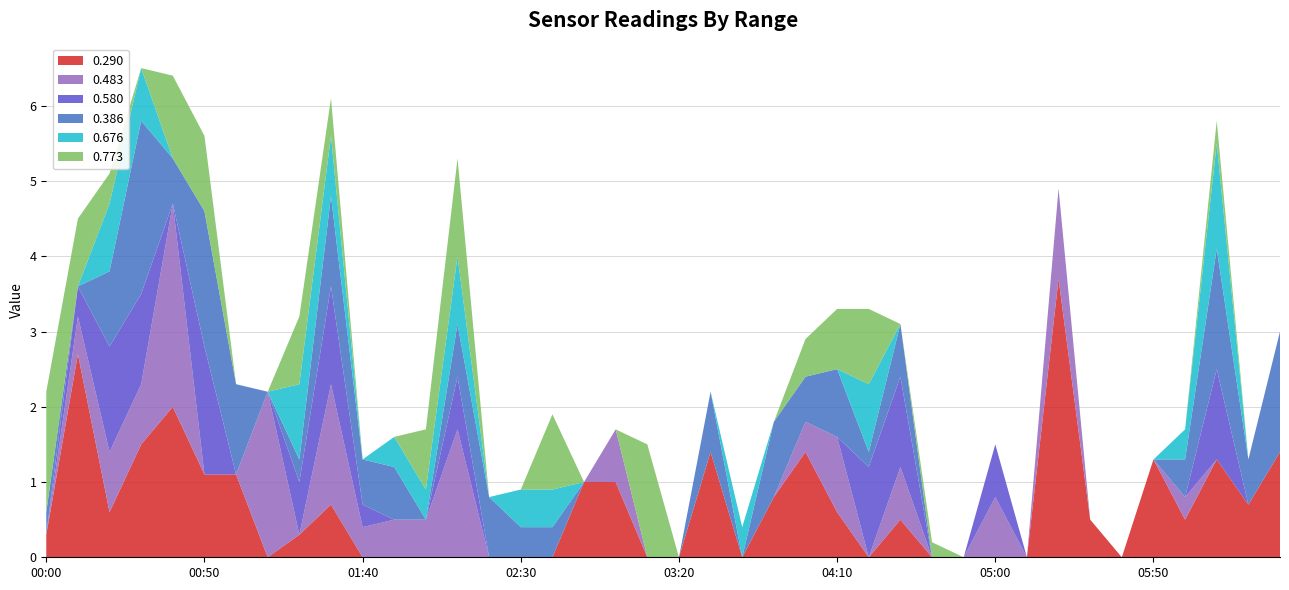

Reading left to right, extract all data points from this chart.

0.290: 2003/09/23 00:00=0.3	2003/09/23 00:10=2.7	2003/09/23 00:20=0.6	2003/09/23 00:30=1.5	2003/09/23 00:40=2.0	2003/09/23 00:50=1.1	2003/09/23 01:00=1.1	2003/09/23 01:10=0.0	2003/09/23 01:20=0.3	2003/09/23 01:30=0.7	2003/09/23 01:40=0.0	2003/09/23 01:50=0.0	2003/09/23 02:00=0.0	2003/09/23 02:10=0.0	2003/09/23 02:20=0.0	2003/09/23 02:30=0.0	2003/09/23 02:40=0.0	2003/09/23 02:50=1.0	2003/09/23 03:00=1.0	2003/09/23 03:10=0.0	2003/09/23 03:20=0.0	2003/09/23 03:30=1.4	2003/09/23 03:40=0.0	2003/09/23 03:50=0.8	2003/09/23 04:00=1.4	2003/09/23 04:10=0.6	2003/09/23 04:20=0.0	2003/09/23 04:30=0.5	2003/09/23 04:40=0.0	2003/09/23 04:50=0.0	2003/09/23 05:00=0.0	2003/09/23 05:10=0.0	2003/09/23 05:20=3.7	2003/09/23 05:30=0.5	2003/09/23 05:40=0.0	2003/09/23 05:50=1.3	2003/09/23 06:00=0.5	2003/09/23 06:10=1.3	2003/09/23 06:20=0.7	2003/09/23 06:30=1.4
0.483: 2003/09/23 00:00=0.0	2003/09/23 00:10=0.5	2003/09/23 00:20=0.8	2003/09/23 00:30=0.8	2003/09/23 00:40=2.7	2003/09/23 00:50=0.0	2003/09/23 01:00=0.0	2003/09/23 01:10=2.2	2003/09/23 01:20=0.0	2003/09/23 01:30=1.6	2003/09/23 01:40=0.4	2003/09/23 01:50=0.5	2003/09/23 02:00=0.5	2003/09/23 02:10=1.7	2003/09/23 02:20=0.0	2003/09/23 02:30=0.0	2003/09/23 02:40=0.0	2003/09/23 02:50=0.0	2003/09/23 03:00=0.7	2003/09/23 03:10=0.0	2003/09/23 03:20=0.0	2003/09/23 03:30=0.0	2003/09/23 03:40=0.0	2003/09/23 03:50=0.0	2003/09/23 04:00=0.4	2003/09/23 04:10=1.0	2003/09/23 04:20=0.0	2003/09/23 04:30=0.7	2003/09/23 04:40=0.0	2003/09/23 04:50=0.0	2003/09/23 05:00=0.8	2003/09/23 05:10=0.0	2003/09/23 05:20=1.2	2003/09/23 05:30=0.0	2003/09/23 05:40=0.0	2003/09/23 05:50=0.0	2003/09/23 06:00=0.3	2003/09/23 06:10=0.0	2003/09/23 06:20=0.0	2003/09/23 06:30=0.0
0.580: 2003/09/23 00:00=0.0	2003/09/23 00:10=0.4	2003/09/23 00:20=1.4	2003/09/23 00:30=1.2	2003/09/23 00:40=0.0	2003/09/23 00:50=1.7	2003/09/23 01:00=0.0	2003/09/23 01:10=0.0	2003/09/23 01:20=0.7	2003/09/23 01:30=1.3	2003/09/23 01:40=0.3	2003/09/23 01:50=0.0	2003/09/23 02:00=0.0	2003/09/23 02:10=0.7	2003/09/23 02:20=0.0	2003/09/23 02:30=0.0	2003/09/23 02:40=0.0	2003/09/23 02:50=0.0	2003/09/23 03:00=0.0	2003/09/23 03:10=0.0	2003/09/23 03:20=0.0	2003/09/23 03:30=0.0	2003/09/23 03:40=0.0	2003/09/23 03:50=0.0	2003/09/23 04:00=0.0	2003/09/23 04:10=0.0	2003/09/23 04:20=1.2	2003/09/23 04:30=1.2	2003/09/23 04:40=0.0	2003/09/23 04:50=0.0	2003/09/23 05:00=0.7	2003/09/23 05:10=0.0	2003/09/23 05:20=0.0	2003/09/23 05:30=0.0	2003/09/23 05:40=0.0	2003/09/23 05:50=0.0	2003/09/23 06:00=0.0	2003/09/23 06:10=1.2	2003/09/23 06:20=0.0	2003/09/23 06:30=0.0
0.386: 2003/09/23 00:00=0.3	2003/09/23 00:10=0.0	2003/09/23 00:20=1.0	2003/09/23 00:30=2.3	2003/09/23 00:40=0.6	2003/09/23 00:50=1.8	2003/09/23 01:00=1.2	2003/09/23 01:10=0.0	2003/09/23 01:20=0.3	2003/09/23 01:30=1.2	2003/09/23 01:40=0.6	2003/09/23 01:50=0.7	2003/09/23 02:00=0.0	2003/09/23 02:10=0.7	2003/09/23 02:20=0.8	2003/09/23 02:30=0.4	2003/09/23 02:40=0.4	2003/09/23 02:50=0.0	2003/09/23 03:00=0.0	2003/09/23 03:10=0.0	2003/09/23 03:20=0.0	2003/09/23 03:30=0.8	2003/09/23 03:40=0.0	2003/09/23 03:50=1.0	2003/09/23 04:00=0.6	2003/09/23 04:10=0.9	2003/09/23 04:20=0.2	2003/09/23 04:30=0.7	2003/09/23 04:40=0.0	2003/09/23 04:50=0.0	2003/09/23 05:00=0.0	2003/09/23 05:10=0.0	2003/09/23 05:20=0.0	2003/09/23 05:30=0.0	2003/09/23 05:40=0.0	2003/09/23 05:50=0.0	2003/09/23 06:00=0.5	2003/09/23 06:10=1.6	2003/09/23 06:20=0.6	2003/09/23 06:30=1.6
0.676: 2003/09/23 00:00=0.0	2003/09/23 00:10=0.0	2003/09/23 00:20=0.9	2003/09/23 00:30=0.7	2003/09/23 00:40=0.0	2003/09/23 00:50=0.0	2003/09/23 01:00=0.0	2003/09/23 01:10=0.0	2003/09/23 01:20=1.0	2003/09/23 01:30=0.8	2003/09/23 01:40=0.0	2003/09/23 01:50=0.4	2003/09/23 02:00=0.4	2003/09/23 02:10=0.9	2003/09/23 02:20=0.0	2003/09/23 02:30=0.5	2003/09/23 02:40=0.5	2003/09/23 02:50=0.0	2003/09/23 03:00=0.0	2003/09/23 03:10=0.0	2003/09/23 03:20=0.0	2003/09/23 03:30=0.0	2003/09/23 03:40=0.4	2003/09/23 03:50=0.0	2003/09/23 04:00=0.0	2003/09/23 04:10=0.0	2003/09/23 04:20=0.9	2003/09/23 04:30=0.0	2003/09/23 04:40=0.0	2003/09/23 04:50=0.0	2003/09/23 05:00=0.0	2003/09/23 05:10=0.0	2003/09/23 05:20=0.0	2003/09/23 05:30=0.0	2003/09/23 05:40=0.0	2003/09/23 05:50=0.0	2003/09/23 06:00=0.4	2003/09/23 06:10=1.4	2003/09/23 06:20=0.0	2003/09/23 06:30=0.0
0.773: 2003/09/23 00:00=1.6	2003/09/23 00:10=0.9	2003/09/23 00:20=0.4	2003/09/23 00:30=0.0	2003/09/23 00:40=1.1	2003/09/23 00:50=1.0	2003/09/23 01:00=0.0	2003/09/23 01:10=0.0	2003/09/23 01:20=0.9	2003/09/23 01:30=0.5	2003/09/23 01:40=0.0	2003/09/23 01:50=0.0	2003/09/23 02:00=0.8	2003/09/23 02:10=1.3	2003/09/23 02:20=0.0	2003/09/23 02:30=0.0	2003/09/23 02:40=1.0	2003/09/23 02:50=0.0	2003/09/23 03:00=0.0	2003/09/23 03:10=1.5	2003/09/23 03:20=0.0	2003/09/23 03:30=0.0	2003/09/23 03:40=0.0	2003/09/23 03:50=0.0	2003/09/23 04:00=0.5	2003/09/23 04:10=0.8	2003/09/23 04:20=1.0	2003/09/23 04:30=0.0	2003/09/23 04:40=0.2	2003/09/23 04:50=0.0	2003/09/23 05:00=0.0	2003/09/23 05:10=0.0	2003/09/23 05:20=0.0	2003/09/23 05:30=0.0	2003/09/23 05:40=0.0	2003/09/23 05:50=0.0	2003/09/23 06:00=0.0	2003/09/23 06:10=0.3	2003/09/23 06:20=0.0	2003/09/23 06:30=0.0